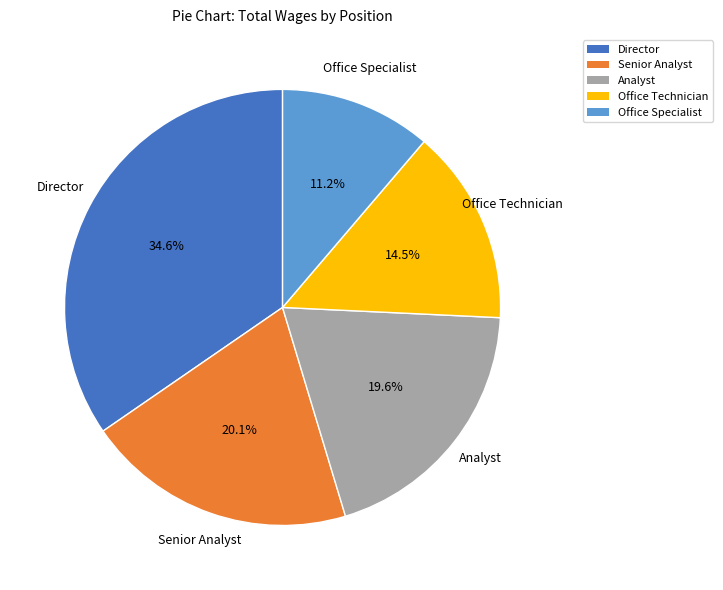

Which category has the biggest portion of the pie?

Director